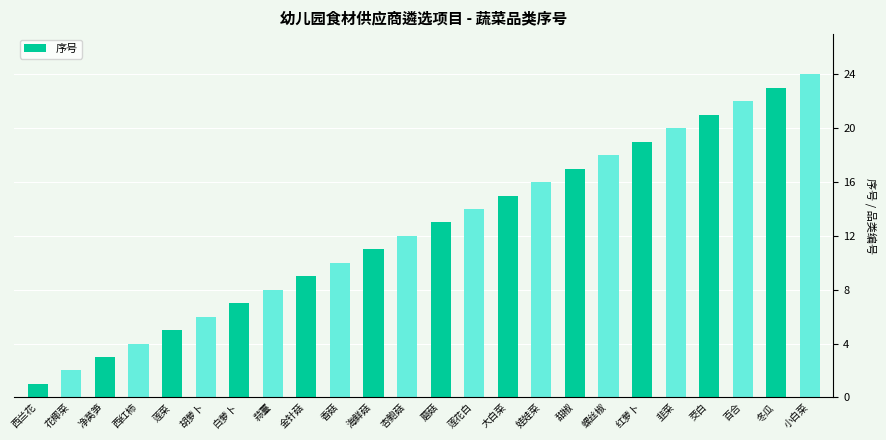

What is the sum of the values at 韭菜 and 白萝卜?

27